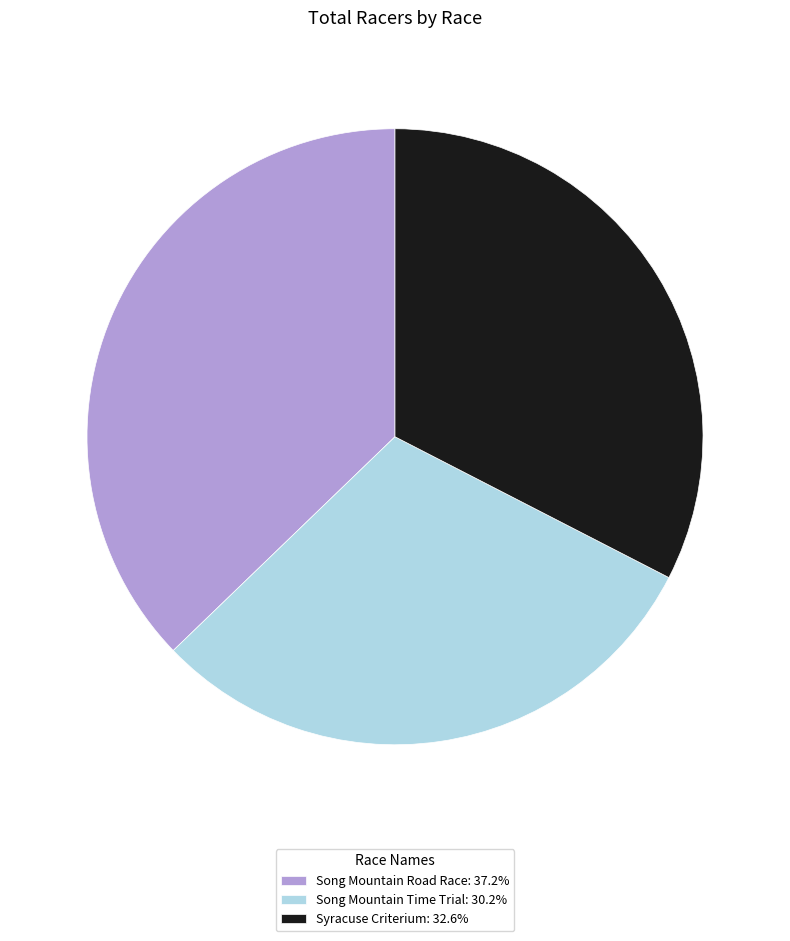

What is the ratio of the value at Song Mountain Time Trial: 30.2% to the value at Song Mountain Road Race: 37.2%?

0.8